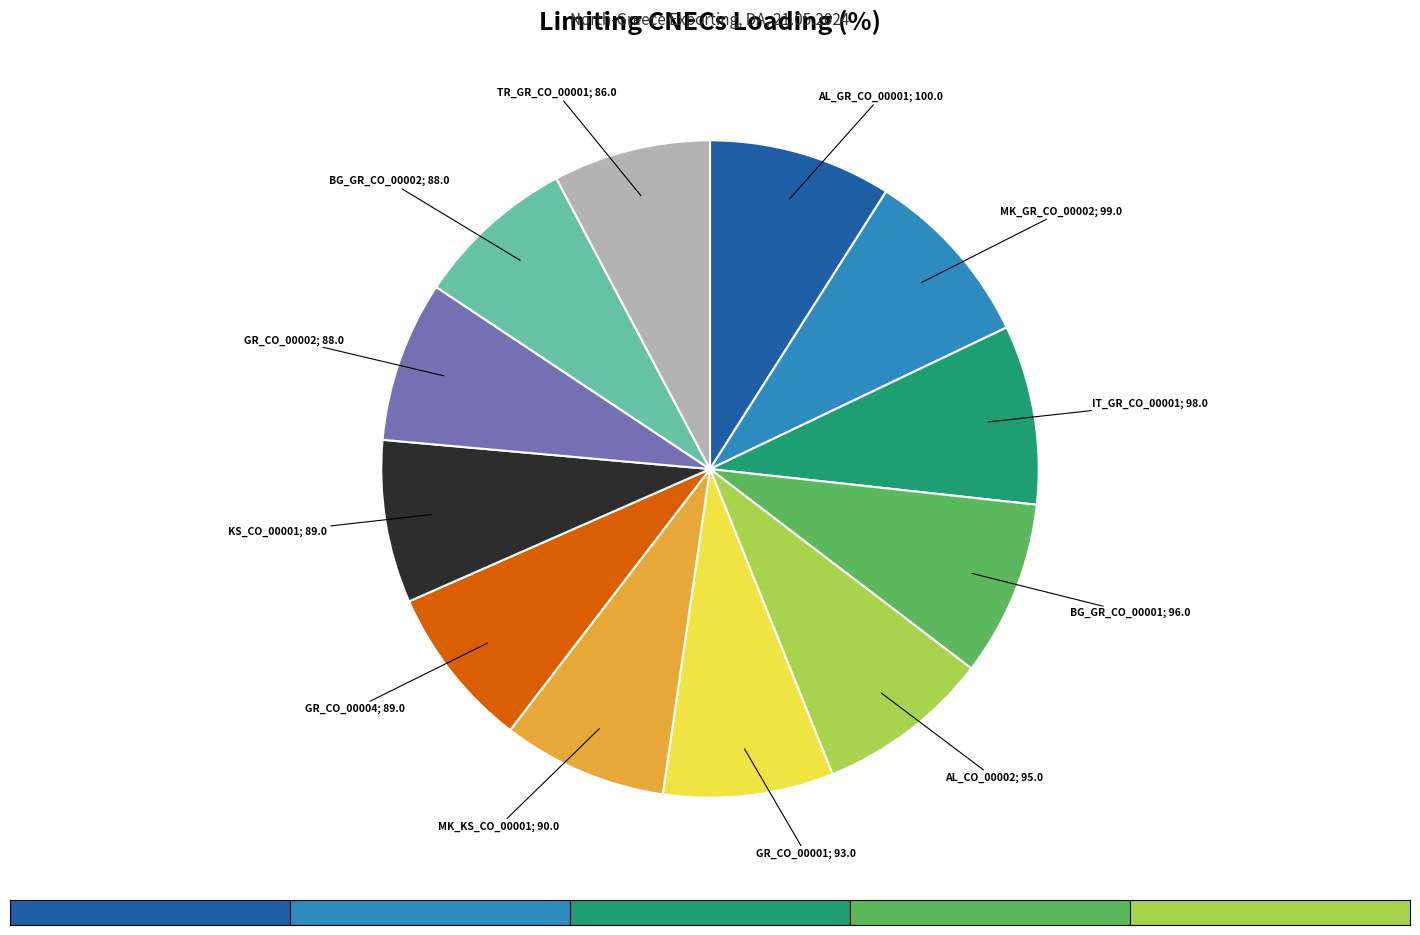

Does any single category account for the majority?

No